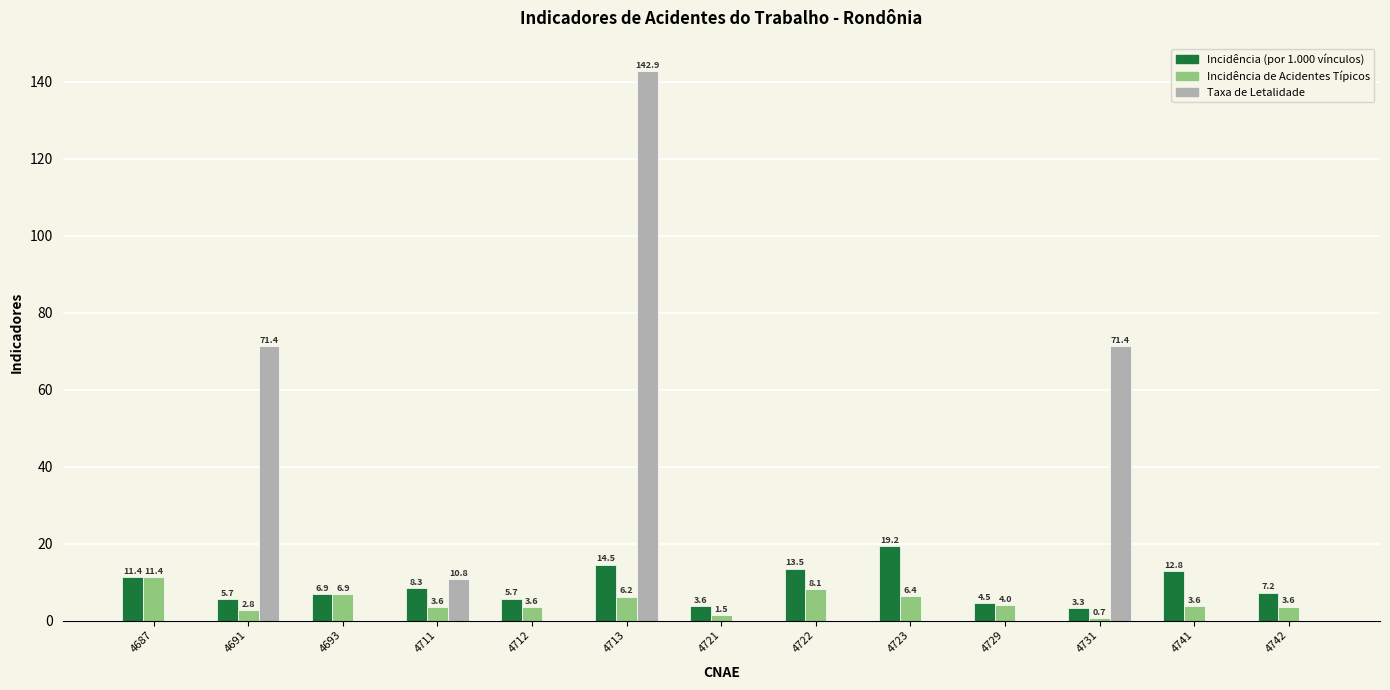

What is the maximum value for Incidência de Acidentes Típicos?

11.4